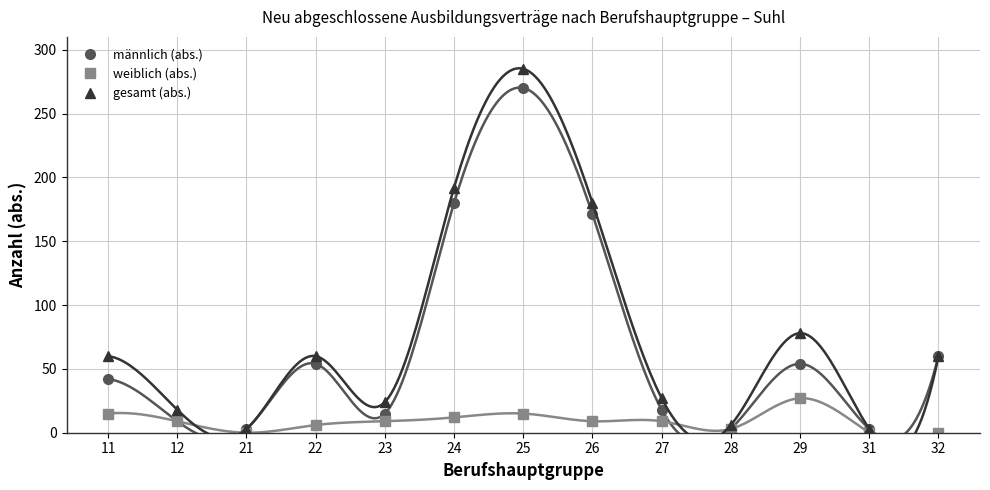

Which series has the largest total across all categories?

gesamt (abs.)